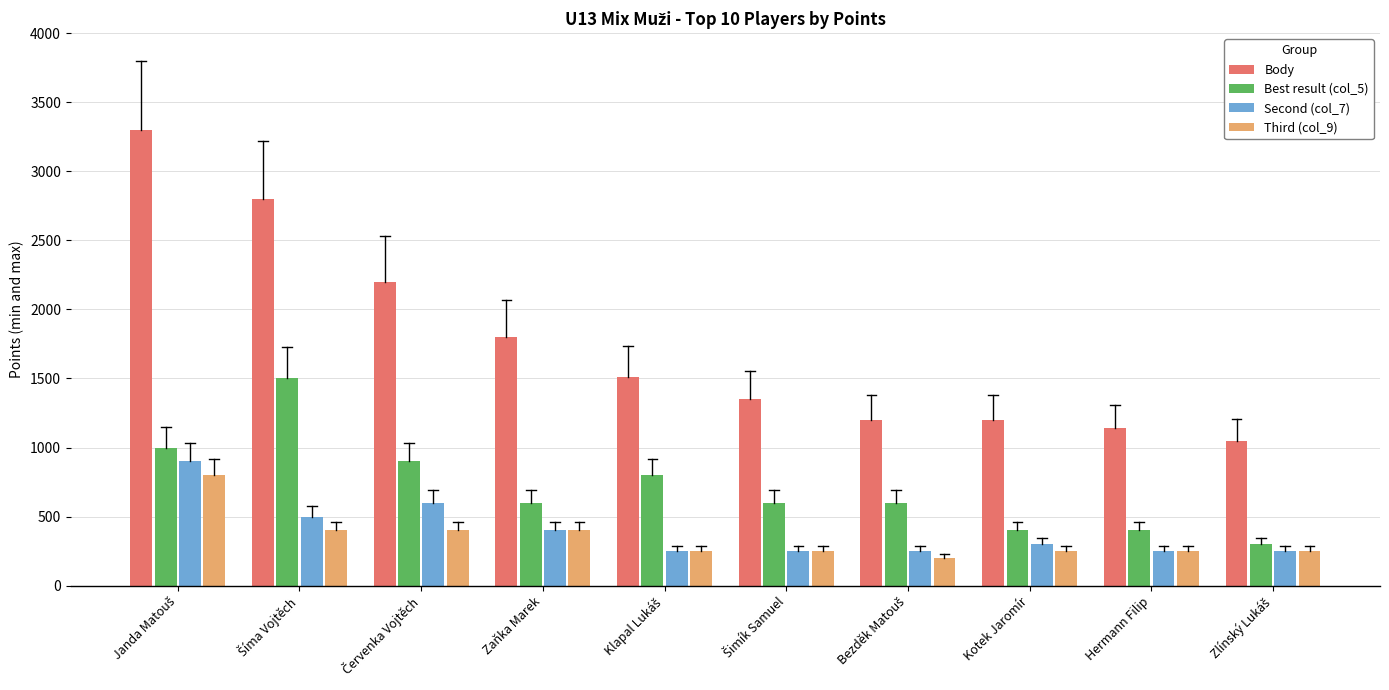

At how many categories does at least one series exceed 940?

10